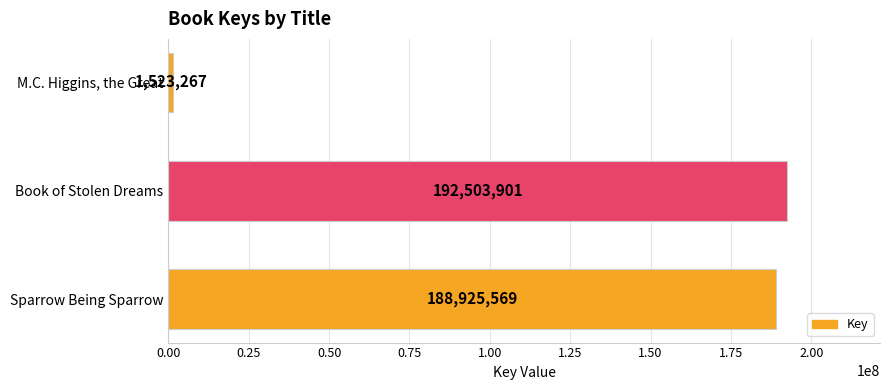

What is the ratio of the value at Book of Stolen Dreams to the value at Sparrow Being Sparrow?

1.0